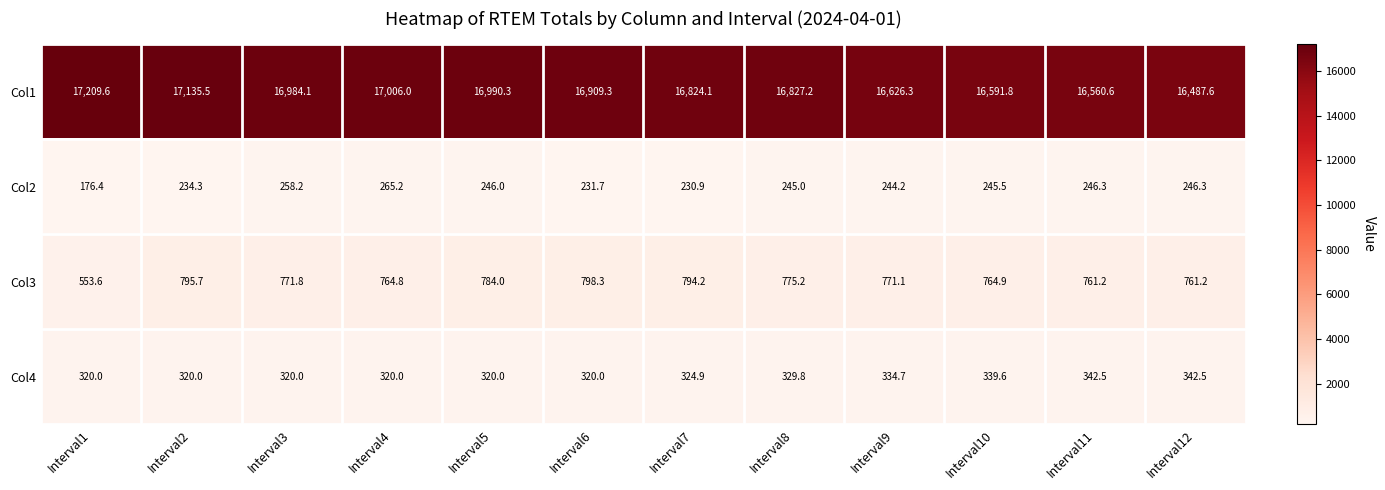

At Interval8, list the series in order from largest to smallest.

Col1, Col3, Col4, Col2